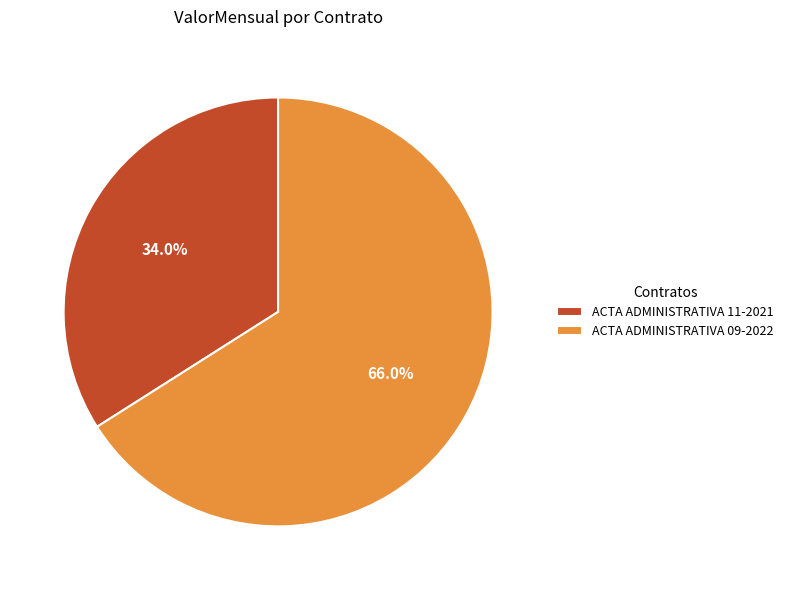

The ACTA ADMINISTRATIVA 09-2022 slice represents 59% of the pie. True or false?

False